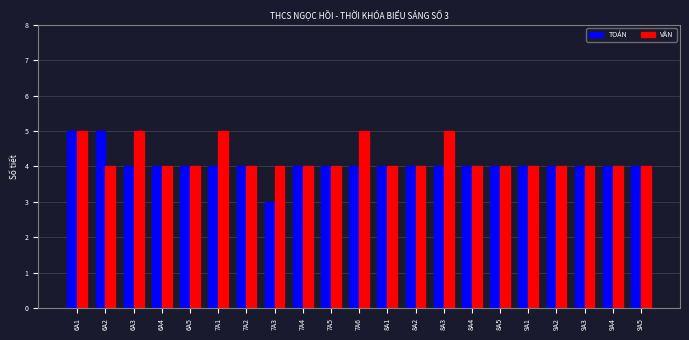

At 7A1, list the series in order from smallest to largest.

TOÁN, VĂN